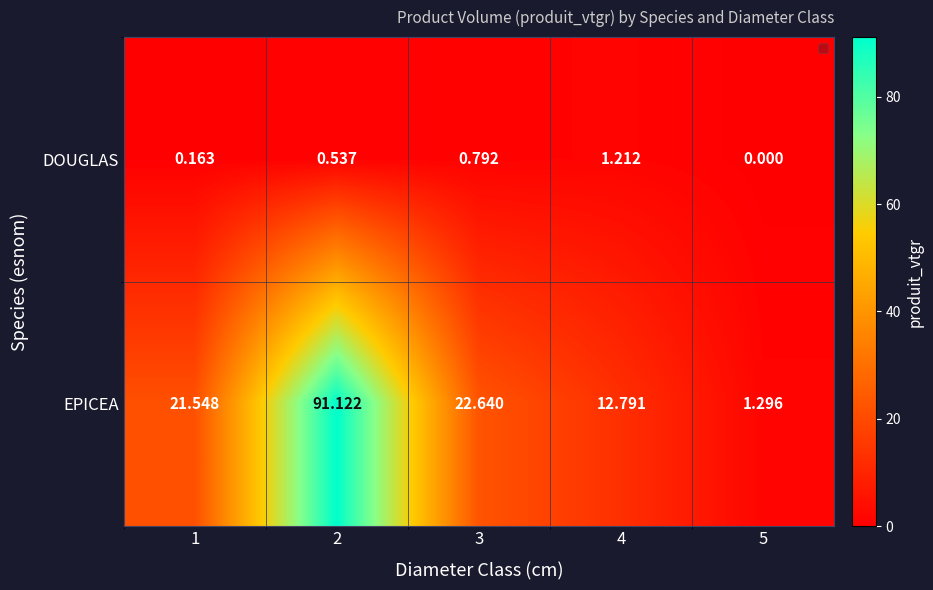

Between 1 and 5, which series saw the biggest shift?

EPICEA